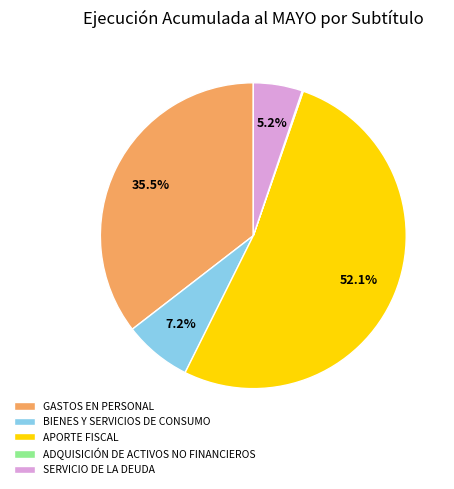

To the nearest percent, what is the combined percentage of APORTE FISCAL and SERVICIO DE LA DEUDA?

57%